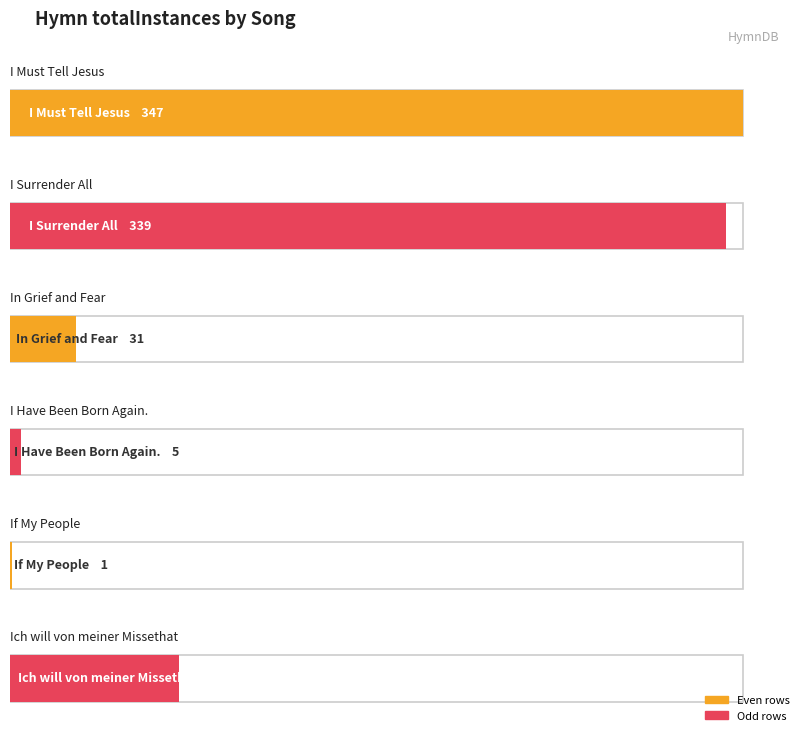

True or false: the data shows 0 at .

False